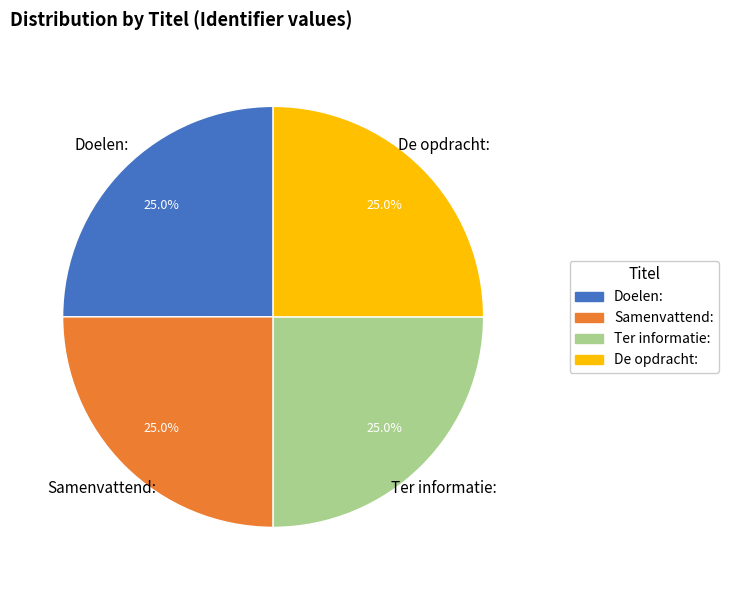

To the nearest percent, what is the combined percentage of Ter informatie: and Doelen:?

50%